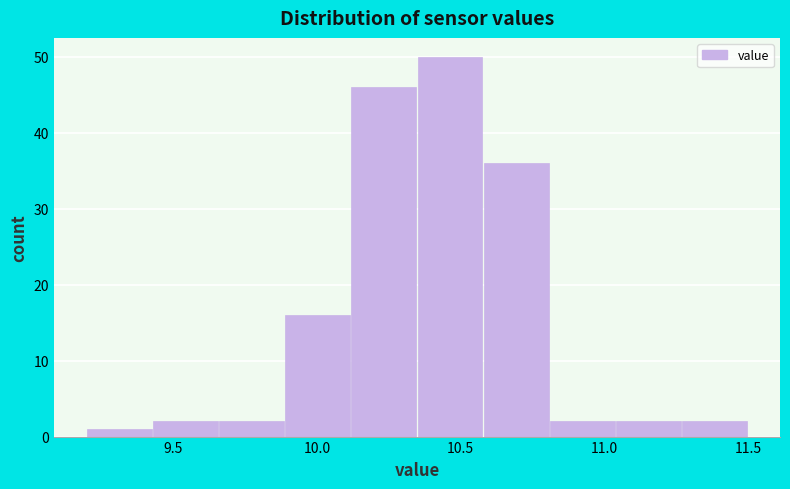

Reading left to right, list every bar in this chart as the range it spans on the x-axis followed by its height. Neither the bar edges nor the heights are printed on the chart, so give them approximately, as read against the axes.

9.20 to 9.43: 1
9.43 to 9.66: 2
9.66 to 9.89: 2
9.89 to 10.12: 16
10.12 to 10.35: 46
10.35 to 10.58: 50
10.58 to 10.81: 36
10.81 to 11.04: 2
11.04 to 11.27: 2
11.27 to 11.50: 2